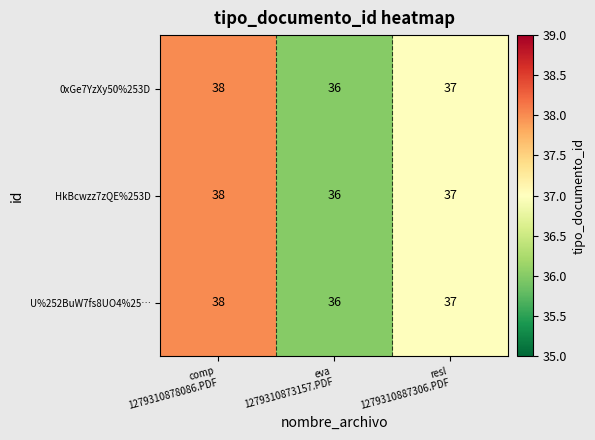

How many U%252BuW7fs8UO4%25… values are between 36 and 38?

3